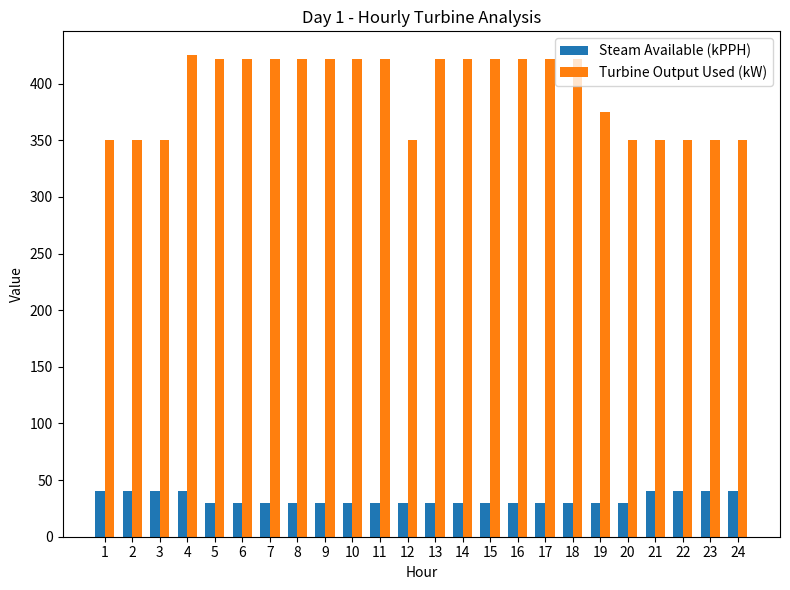

What is the maximum value shown in the chart?

425.0